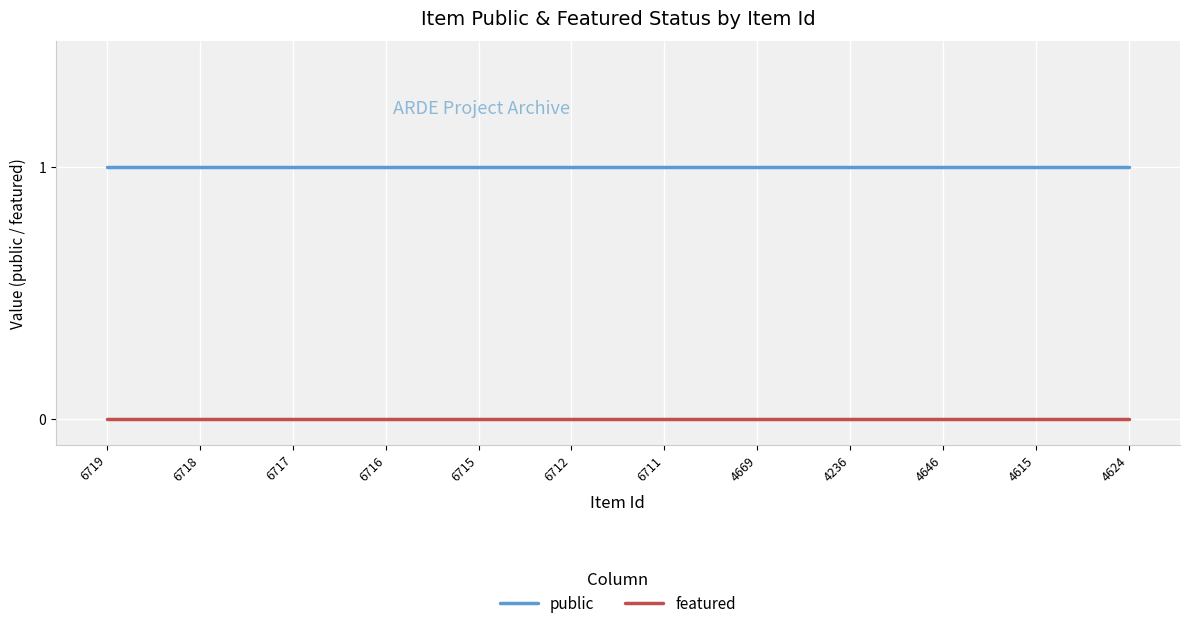

What position from the right is 6711?

6